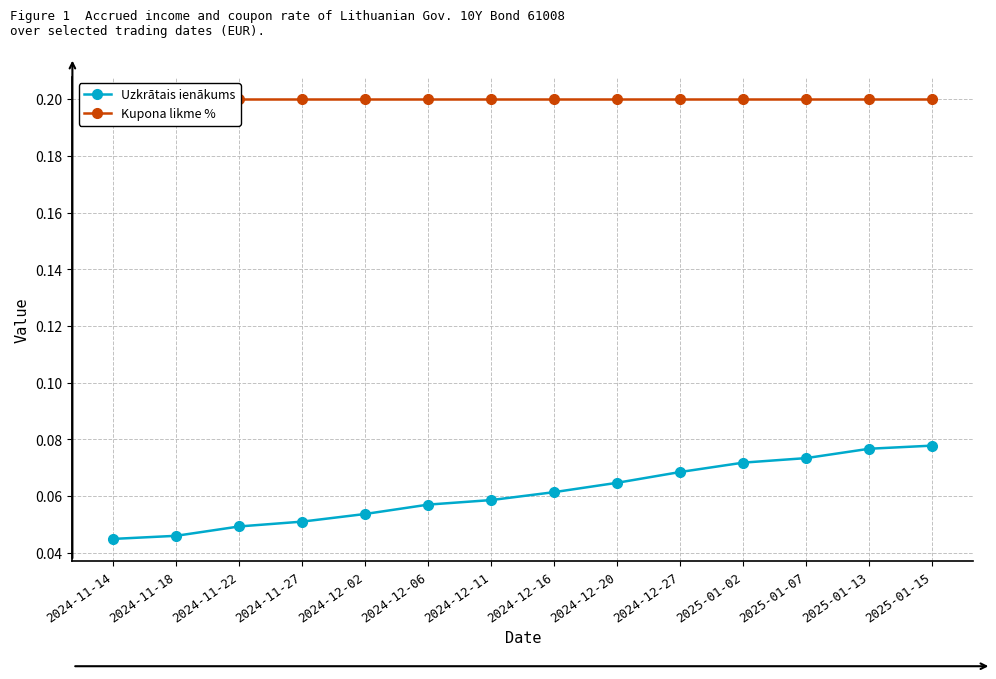

Is it true that Uzkrātais ienākums equals 0.0 at 2024-11-22?

False